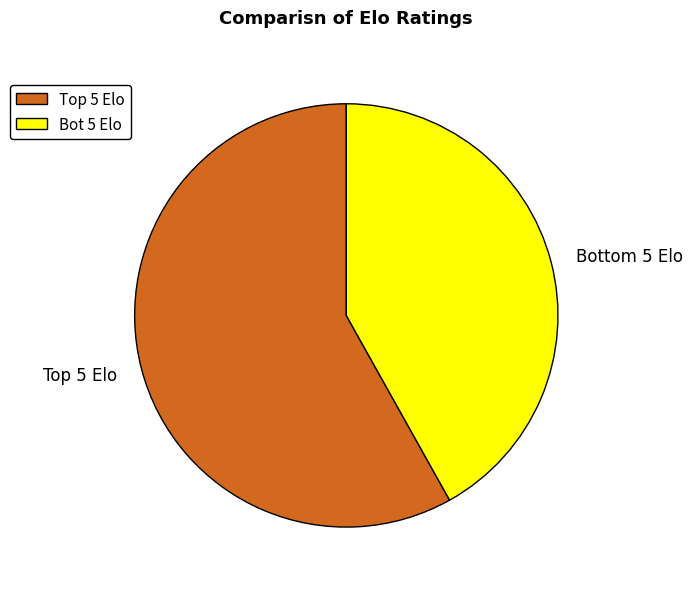

Is there any slice that represents more than half of the pie?

Yes